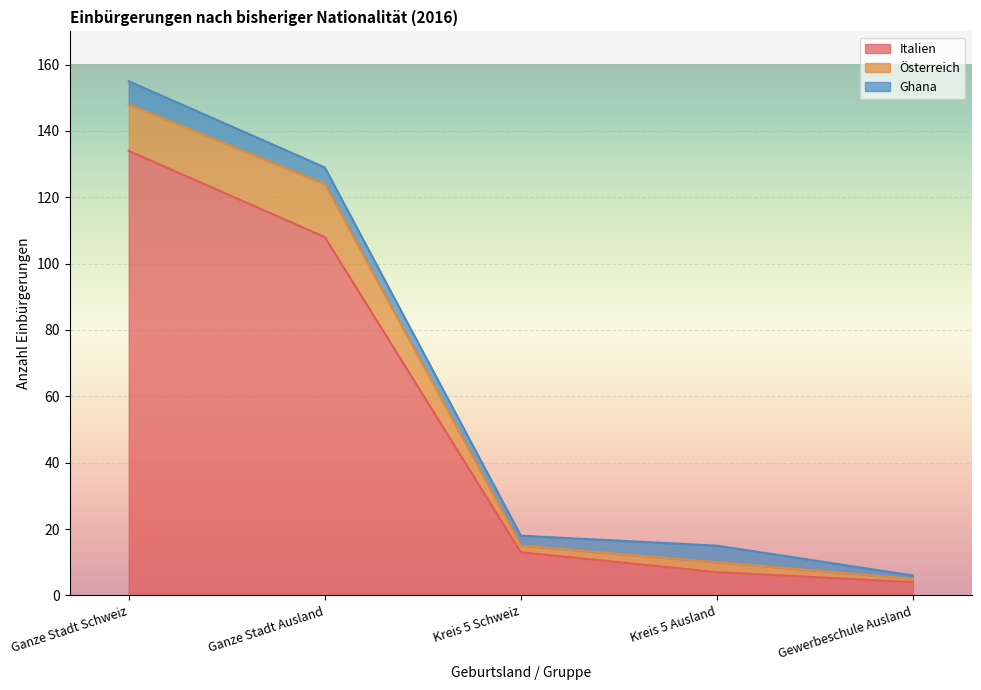

True or false: Österreich and Italien intersect in this chart.

False